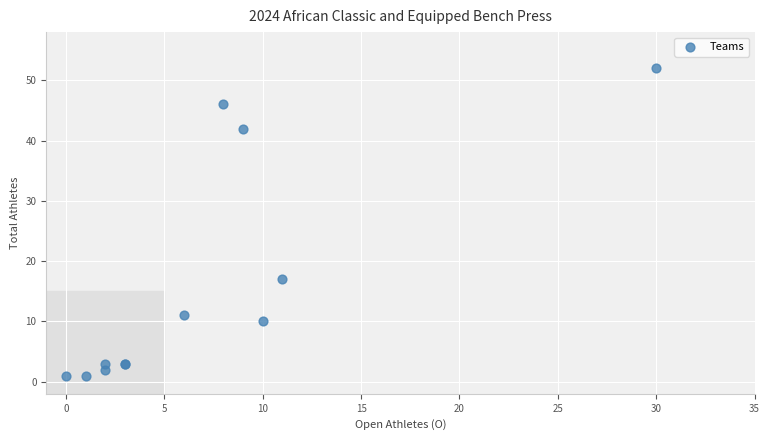

What Y value in the scatter plot is closest to 26?

17